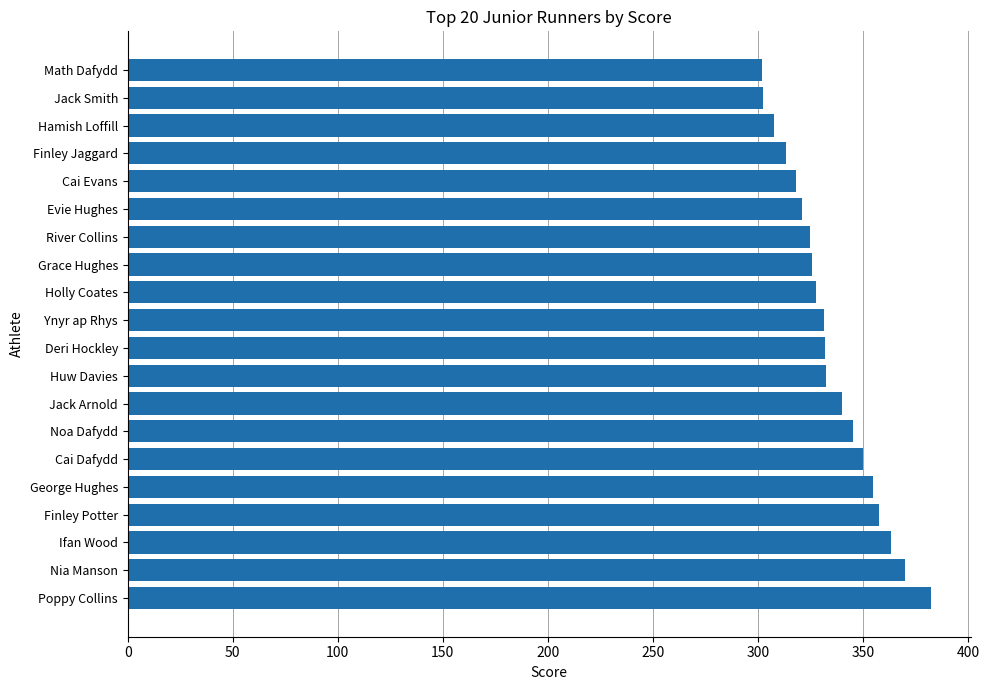

The chart shows a value of 331.8 at Deri Hockley. True or false?

True